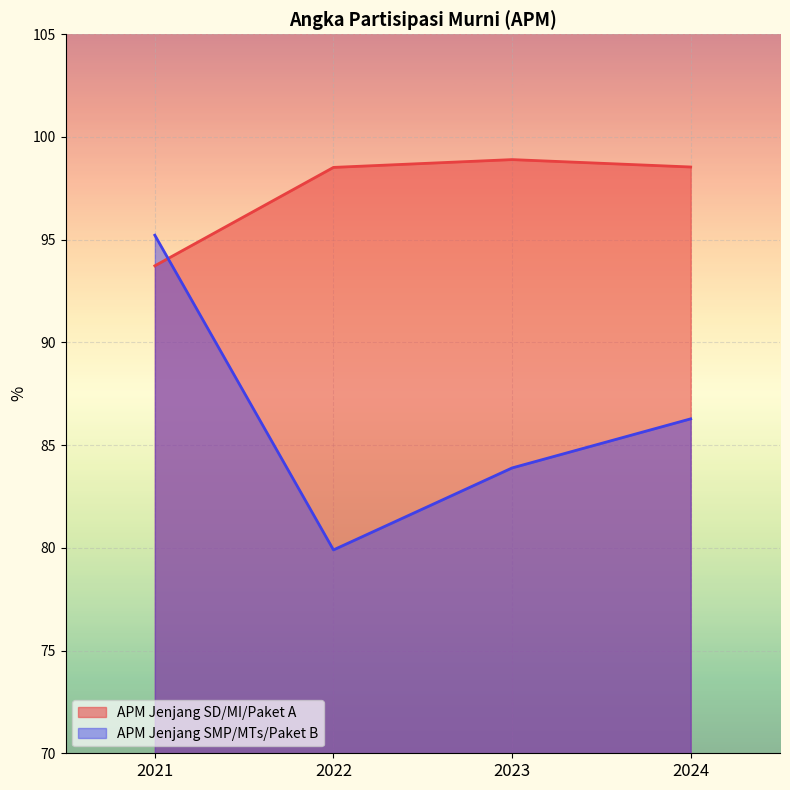

At which category is the sum across all series the highest?

2021